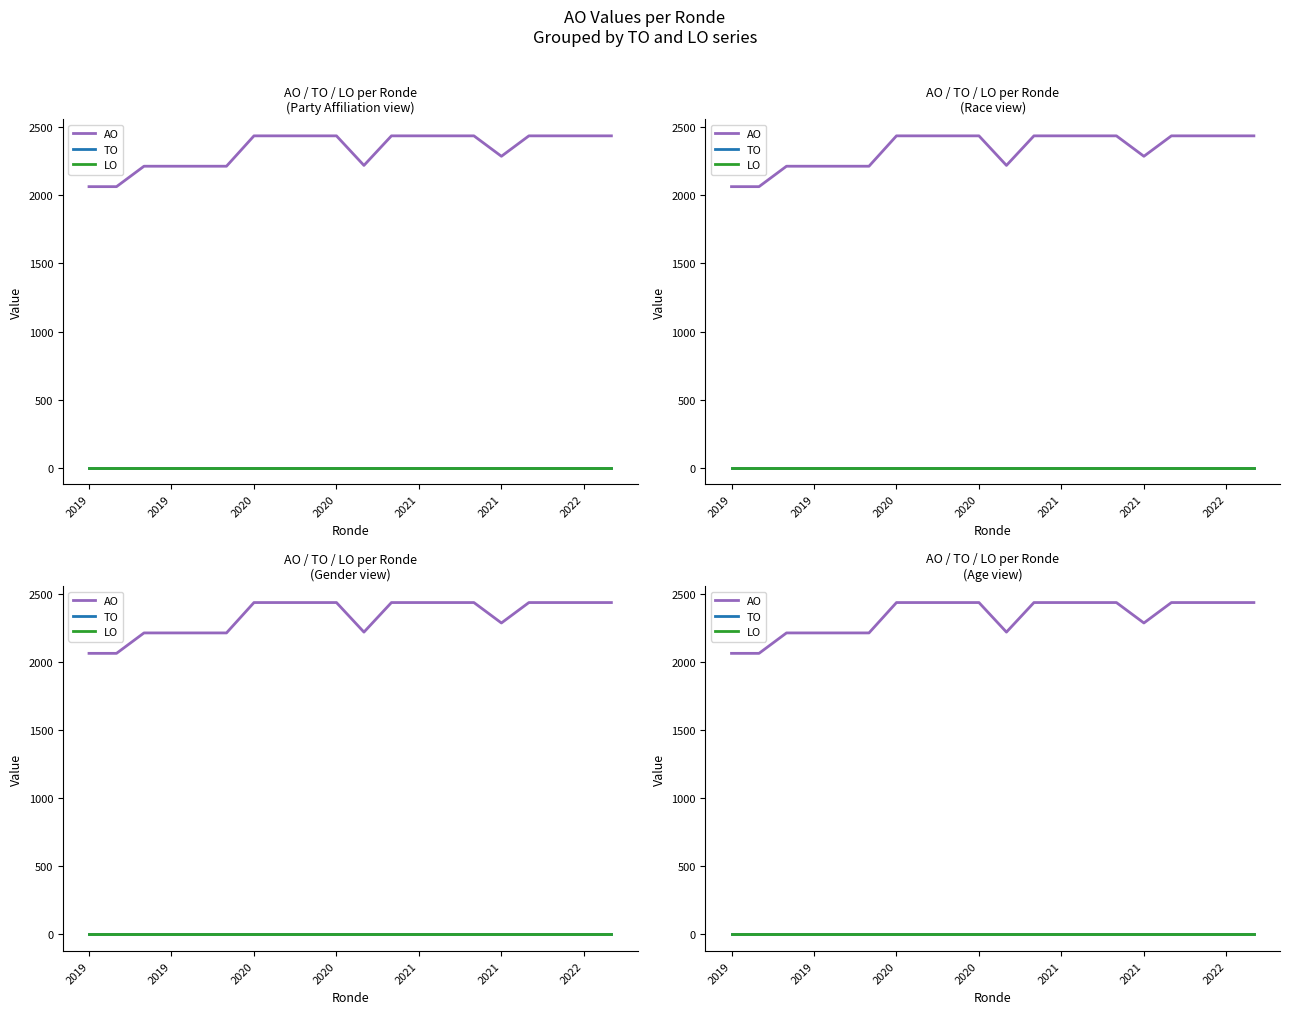

At how many categories does at least one series exceed 321?

20